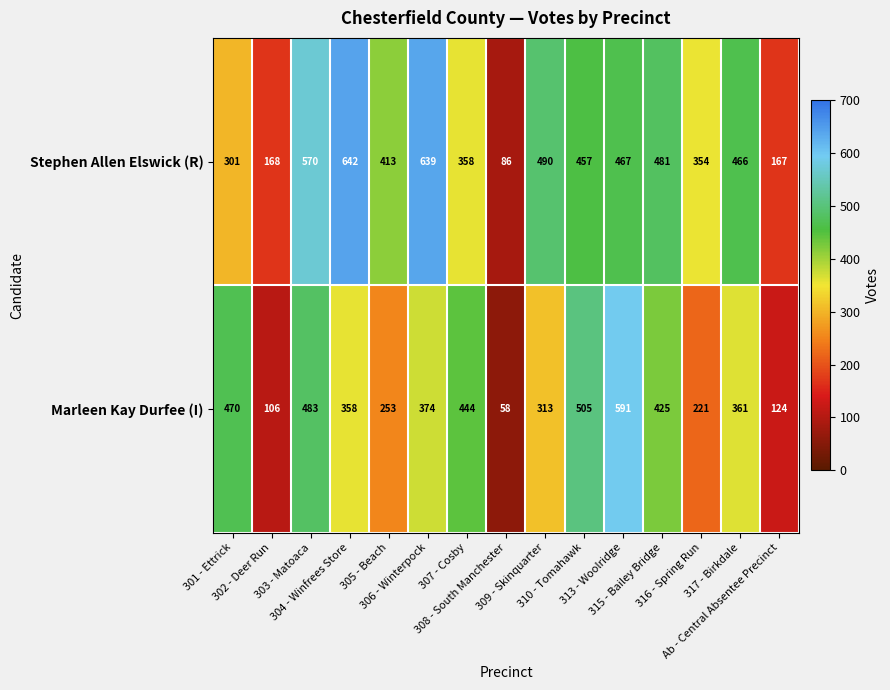

How many series are shown in this chart?

2